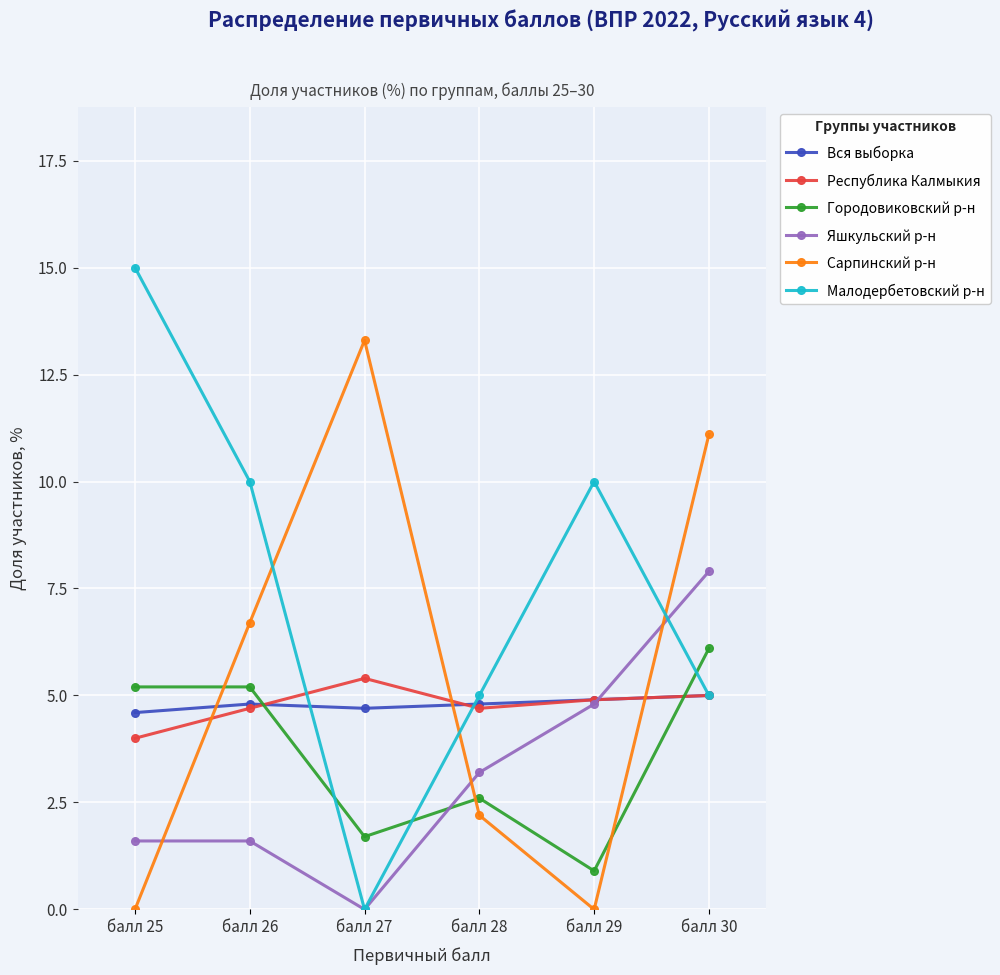

Does the chart have visible grid lines?

Yes